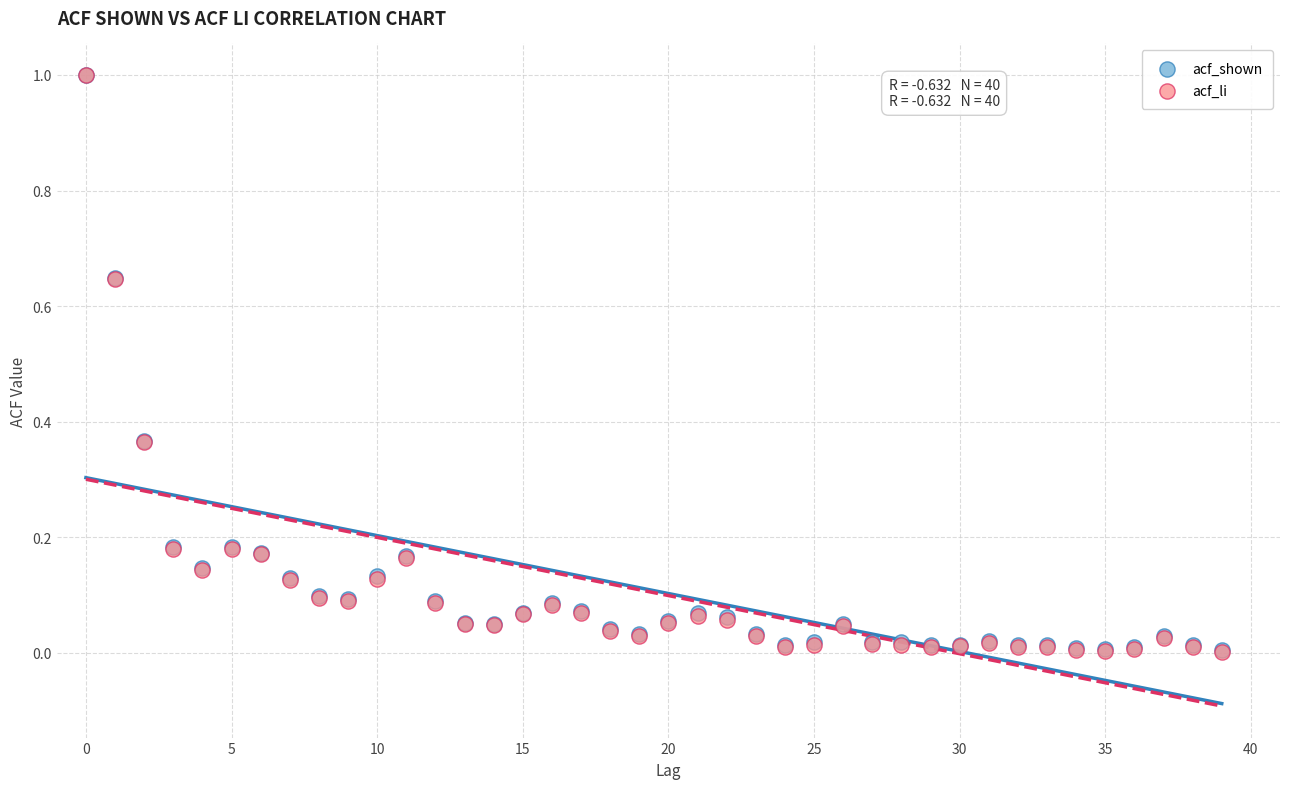

What are all the series names shown in the legend?

acf_shown, acf_li